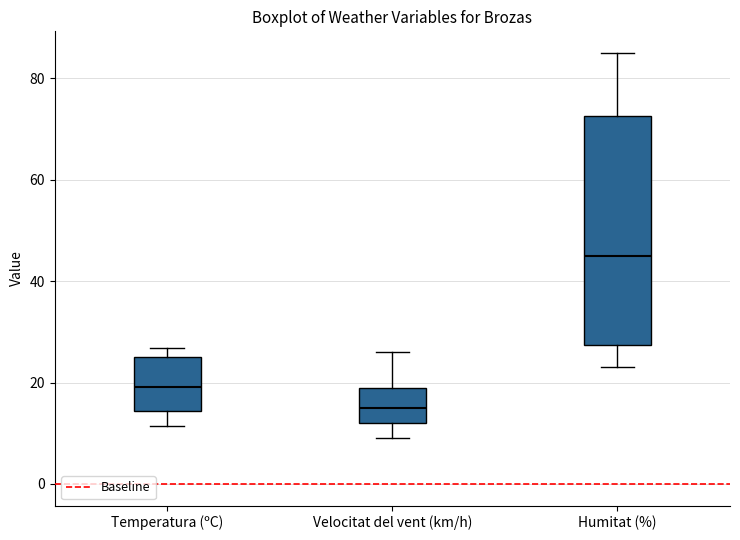

Where is the lower edge of the box for Temperatura (ºC) on the y-axis? The values are not printed on the chart, so give them approximately, as read against the axis.

14